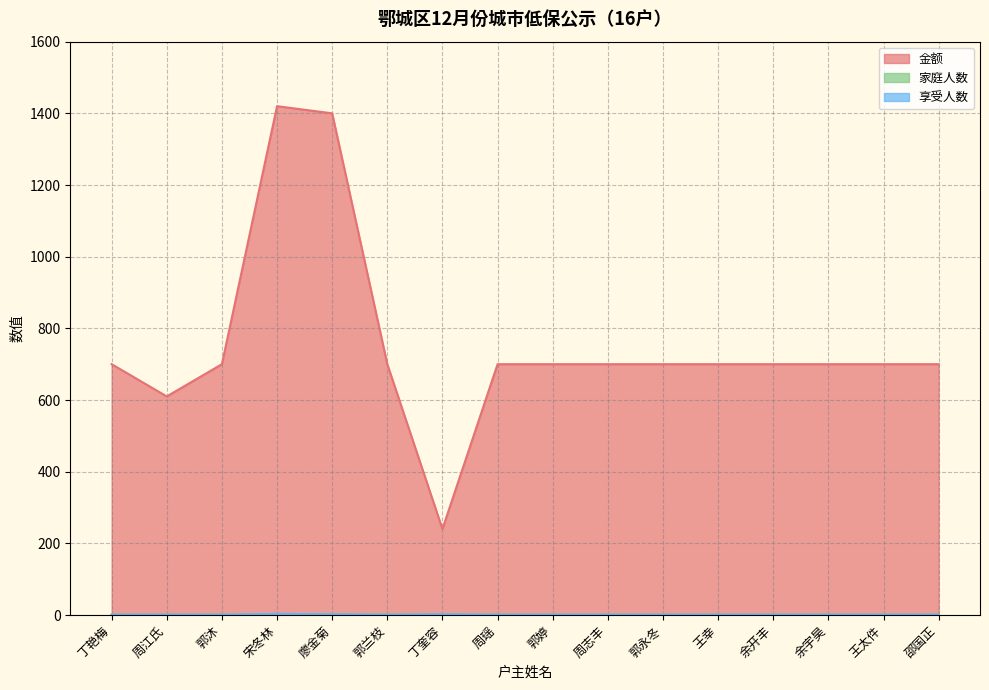

Between 王幸 and 邵国正, which series saw the biggest shift?

金额